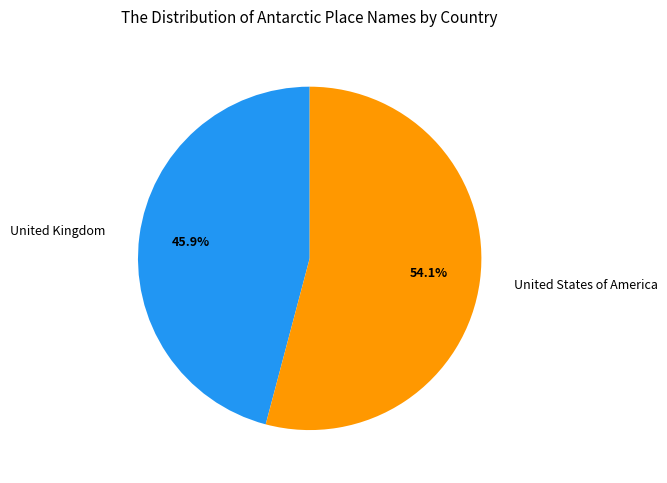

Count the number of slices in the pie.

2